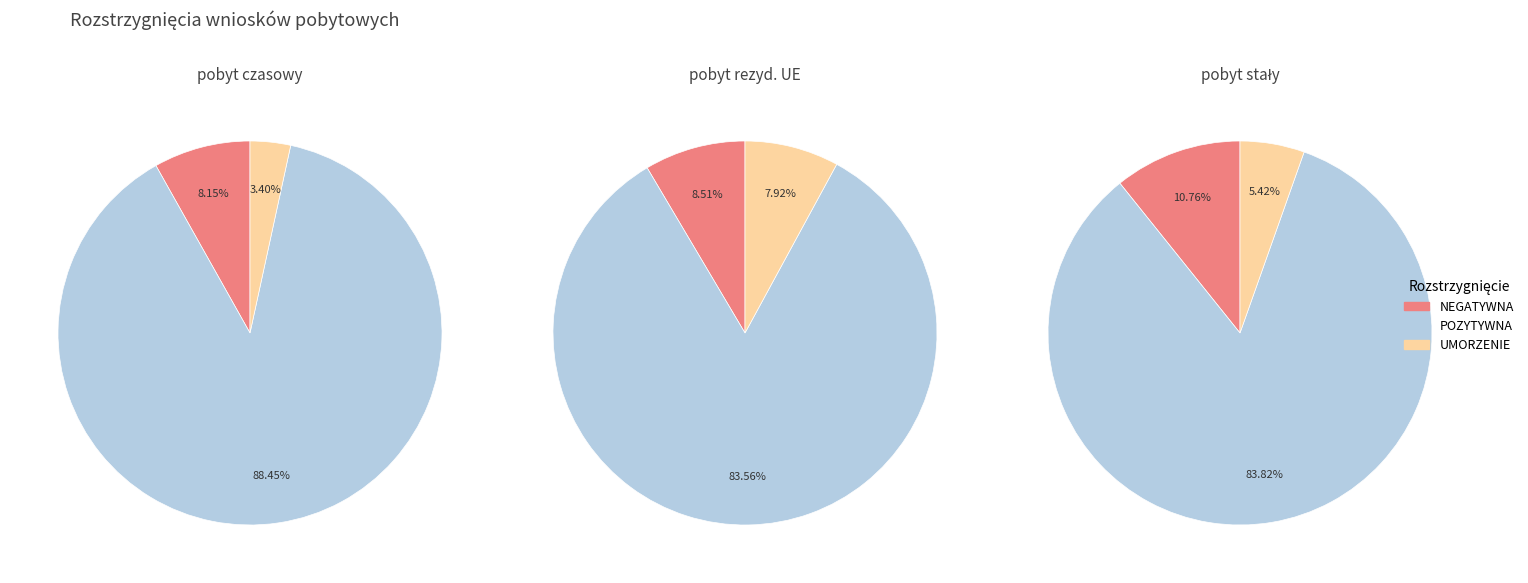

Is it true that pobyt czasowy is 81% of the pie?

False